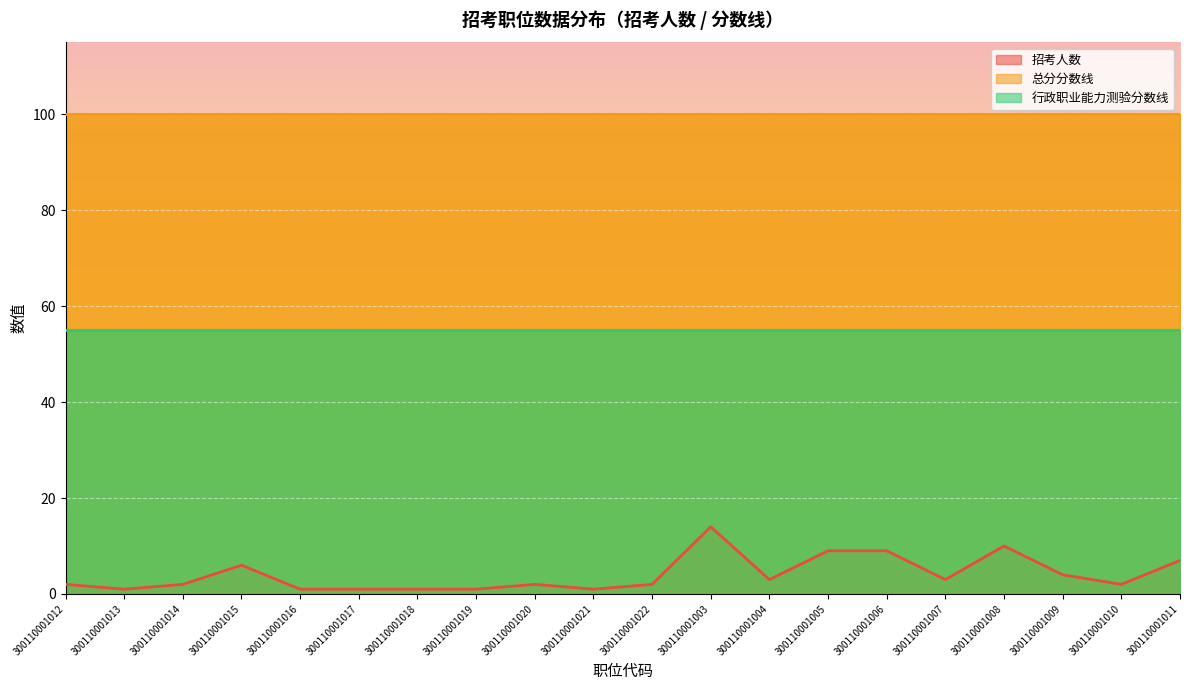

Is the value of 总分分数线 at 300110001017 greater than the value of 行政职业能力测验分数线 at 300110001013?

Yes